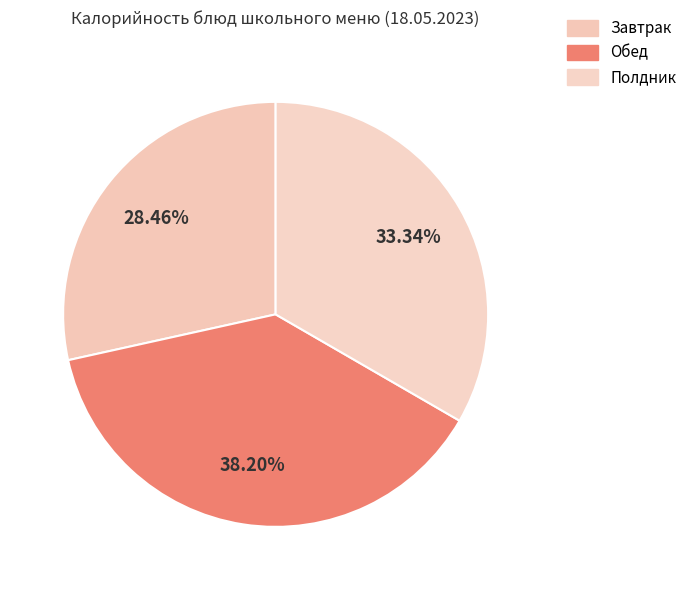

How many segments does this pie chart have?

3